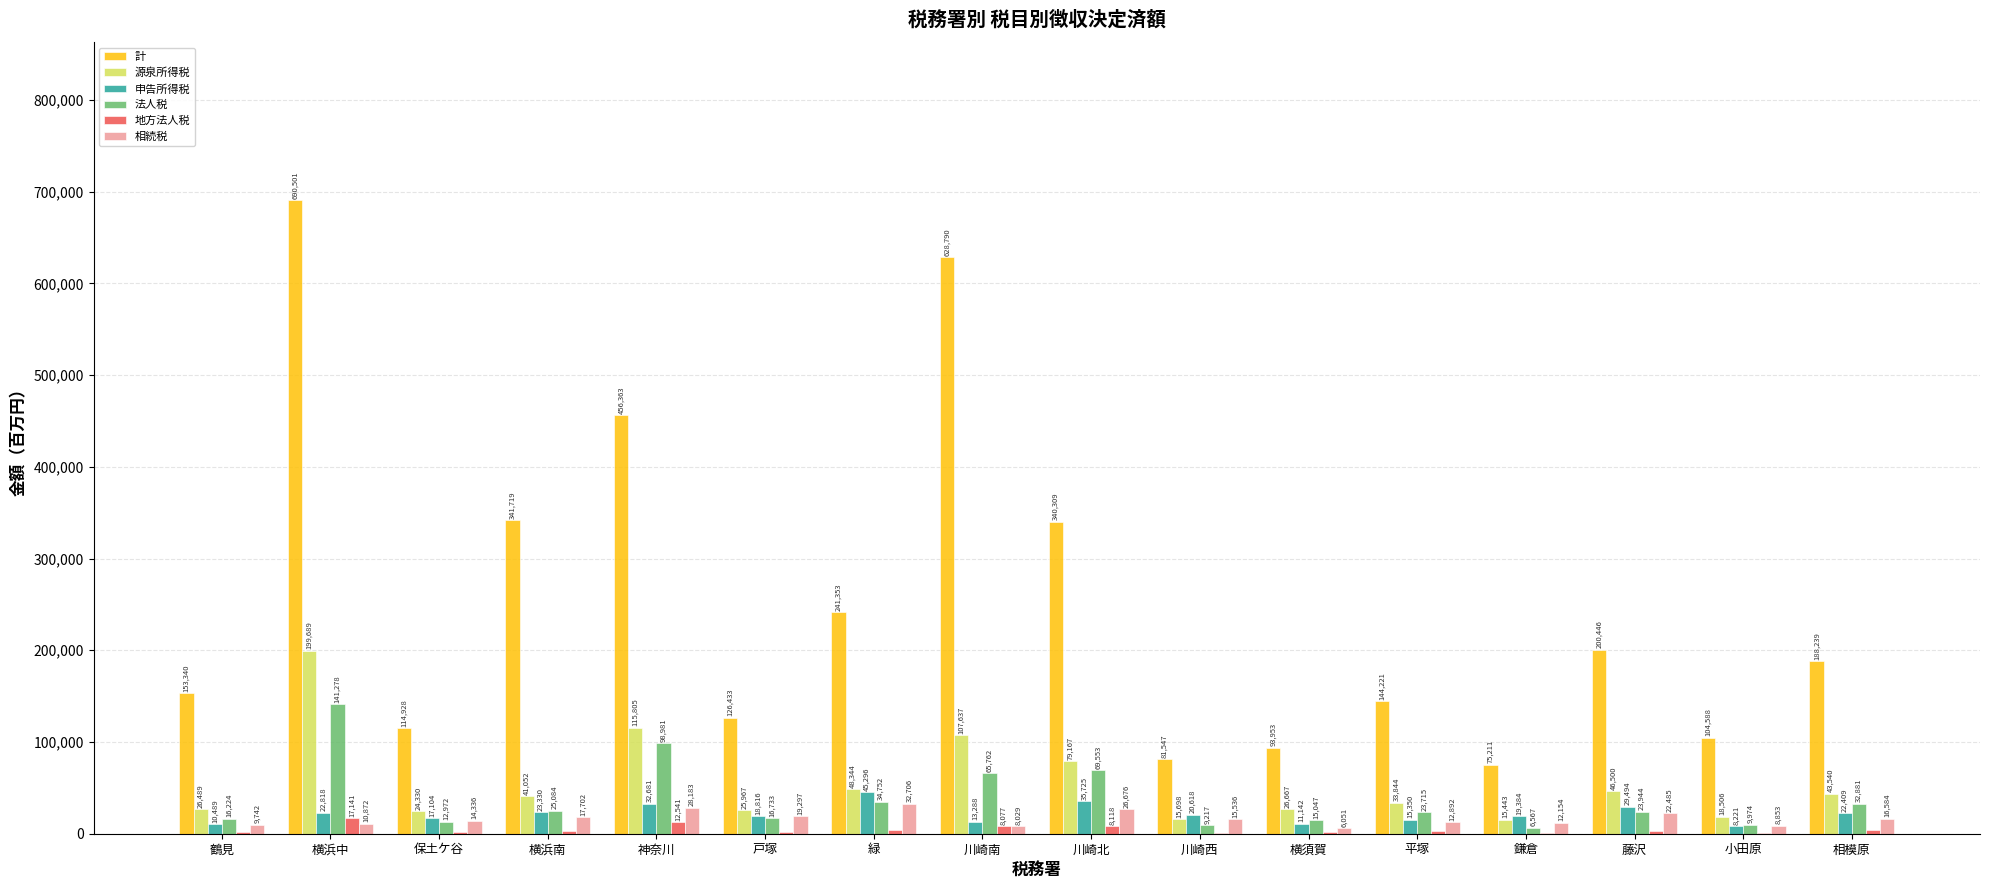

Reading left to right, transcribe all the data shown in this chart.

計: 153340	690501	114928	341719	456363	126433	241353	628790	340309	81547	93953	144221	75211	200446	104588	188239
源泉所得税: 26489	199689	24330	41052	115805	25967	48344	107637	79167	15698	26667	33844	15443	46500	18506	43540
申告所得税: 10489	22818	17104	23330	32681	18816	45296	13288	35725	20618	11142	15350	19384	29494	8221	22409
法人税: 16224	141278	12972	25084	98981	16733	34752	65762	69553	9217	15047	23715	6567	23944	9974	32881
地方法人税: 1717	17141	1362	2721	12541	1731	3744	8077	8118	962	1656	2607	677	2681	1041	3584
相続税: 9742	10872	14336	17702	28183	19297	32706	8029	26676	15536	6051	12892	12154	22485	8853	16584